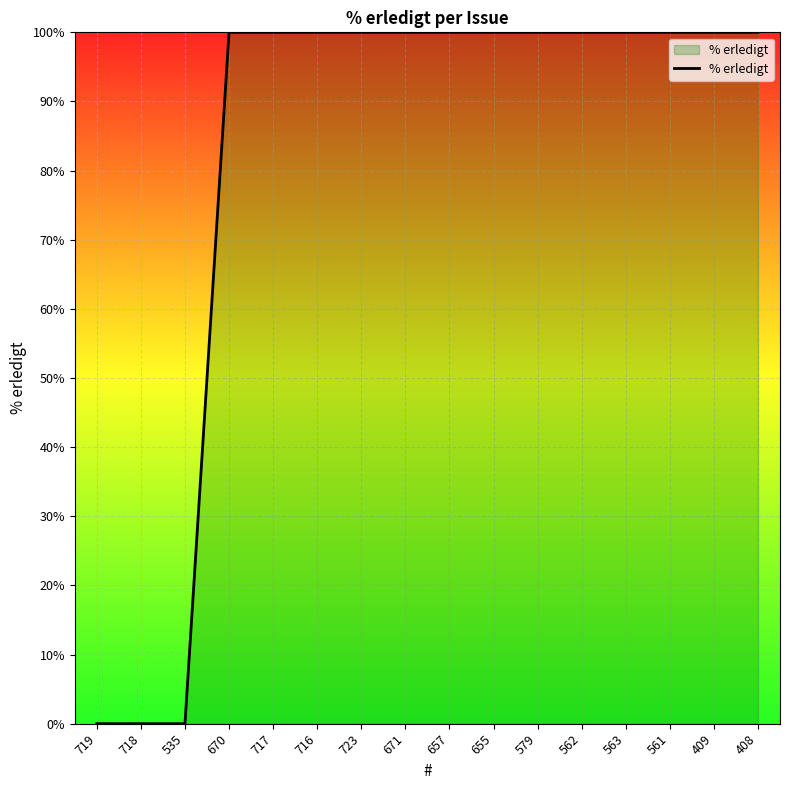

What is the difference between the maximum and minimum values?

100